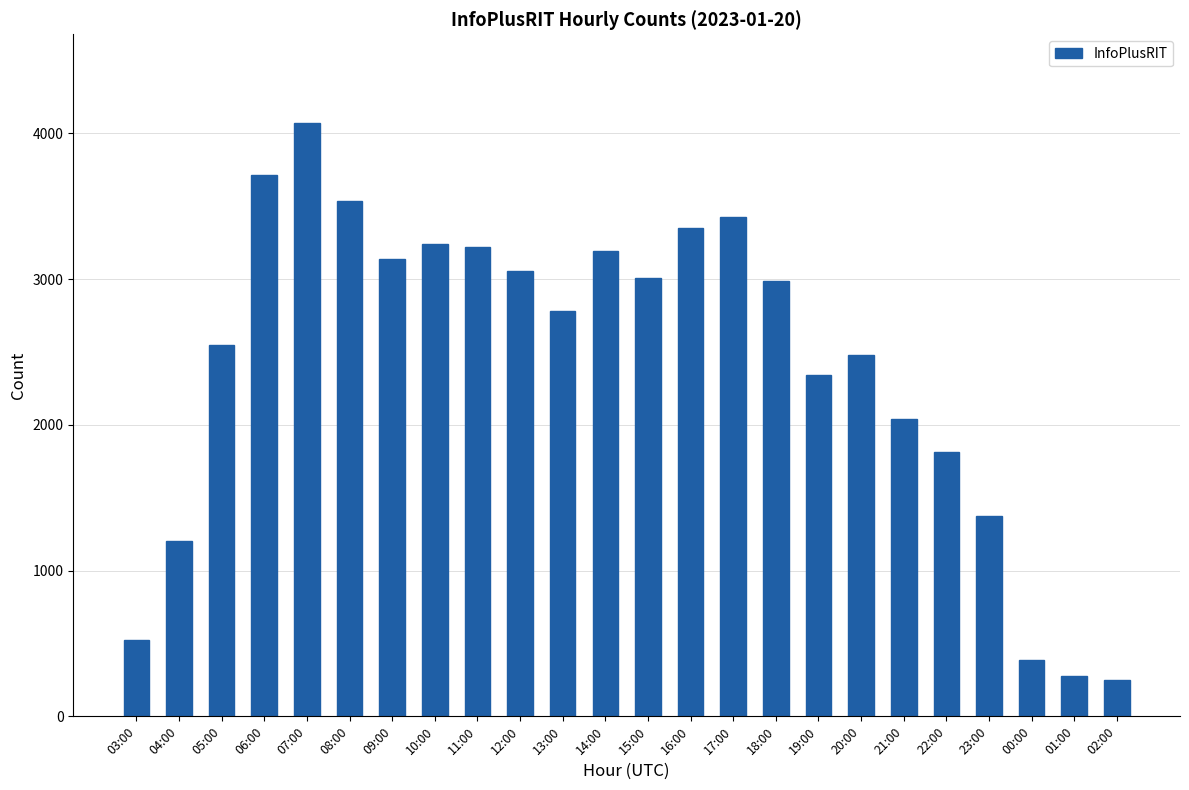

What is the minimum value shown in the chart?

247